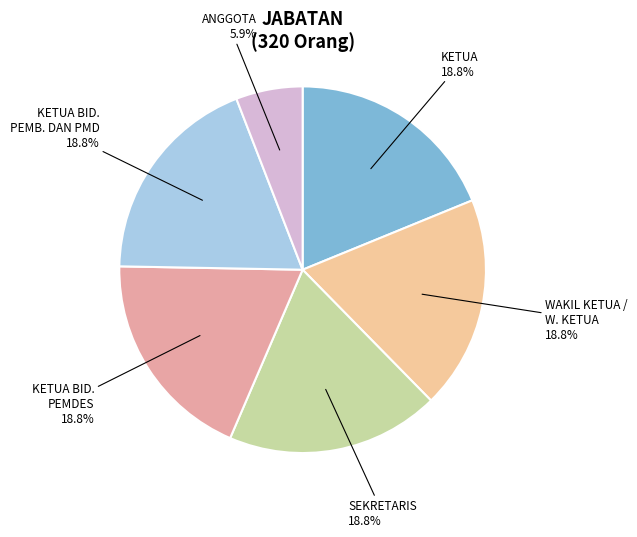

Count the number of slices in the pie.

6